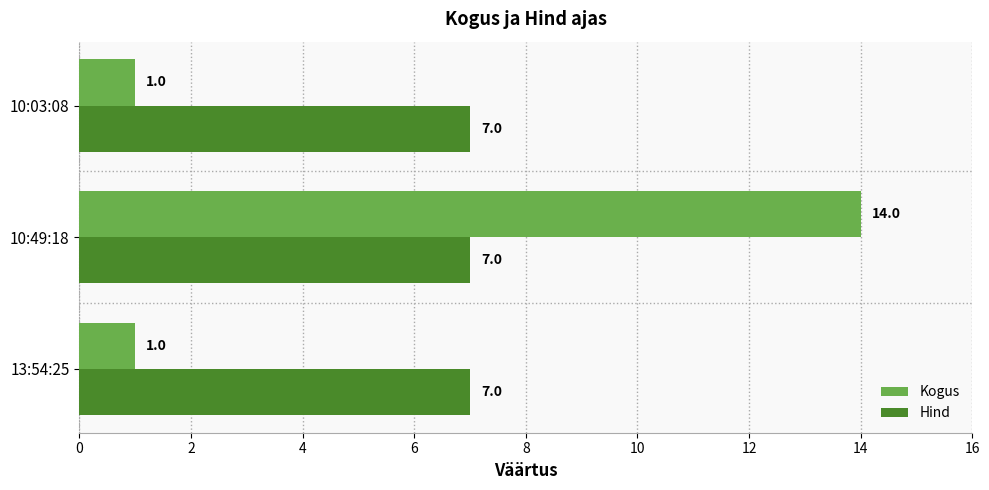

How many data points does each series have?

3